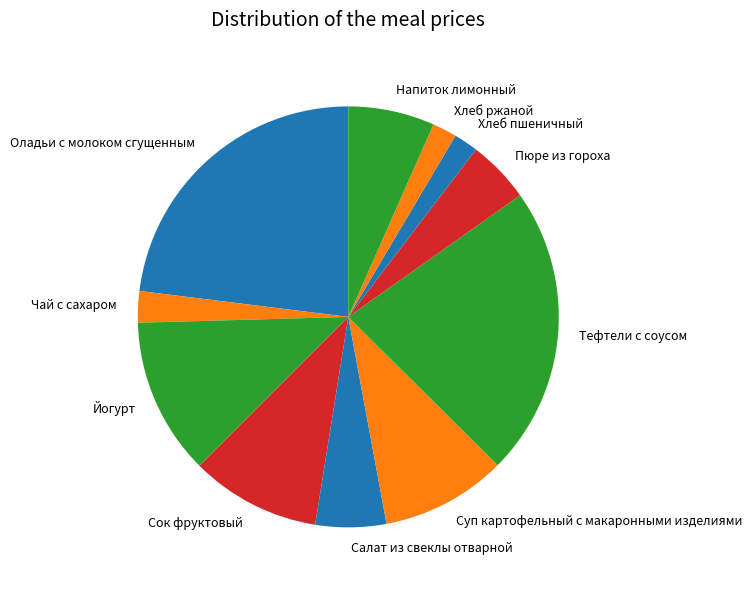

Does any single category account for the majority?

No